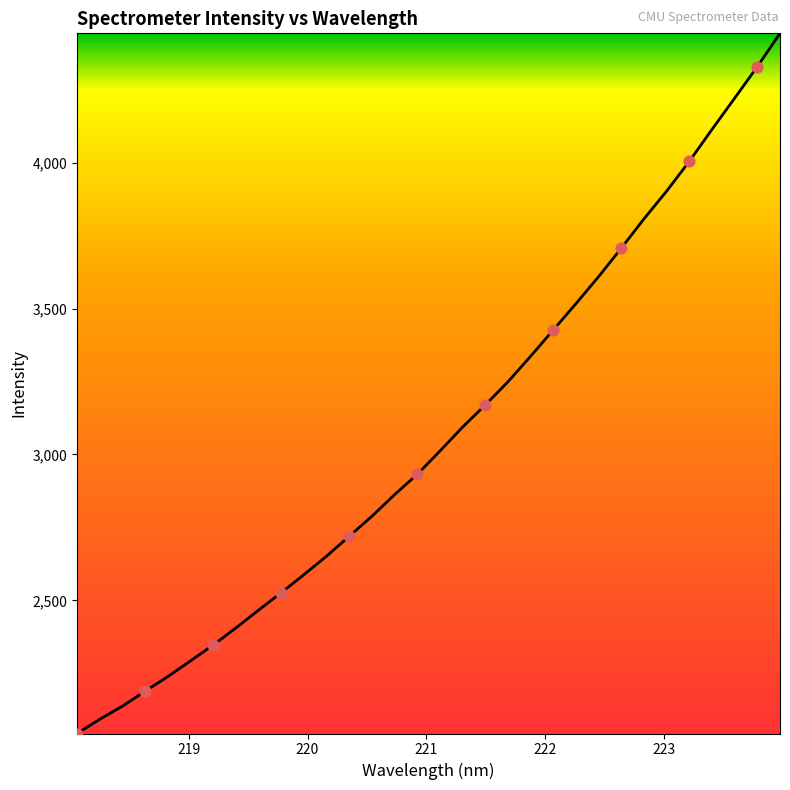

What is the greatest value displayed?

4443.3